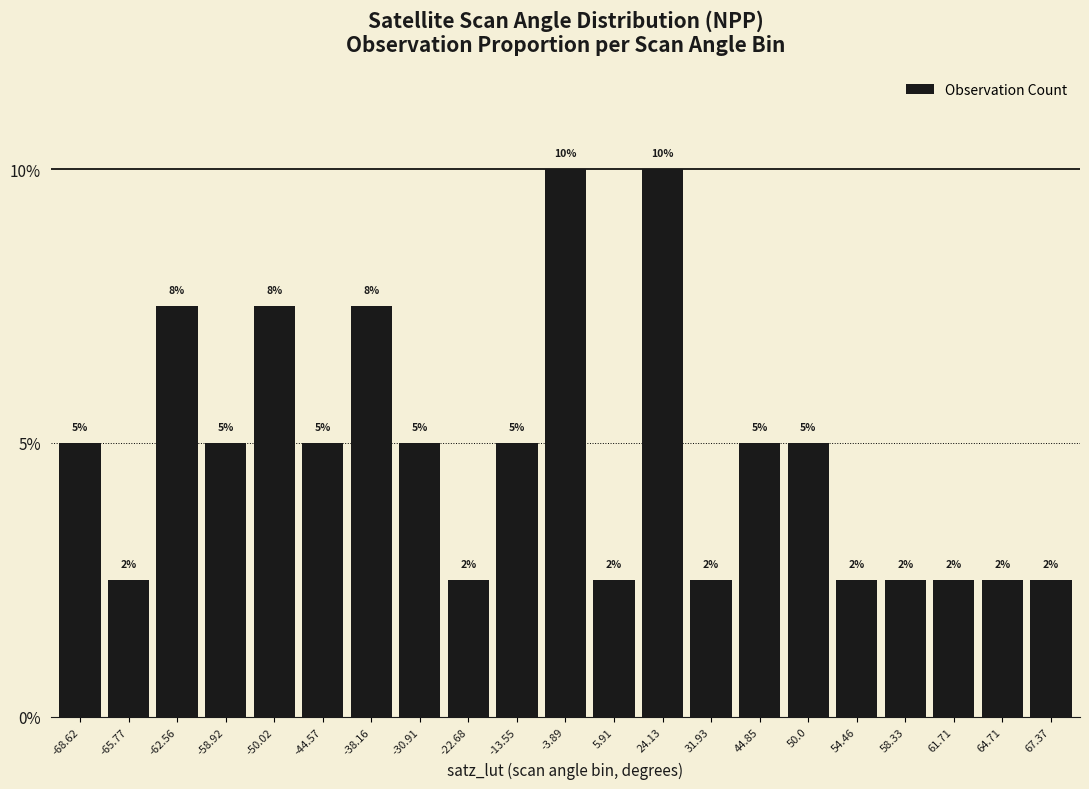

The value at 50.0 is 0.1. True or false?

False